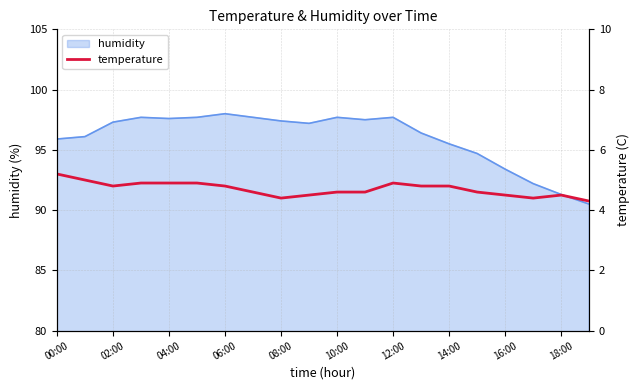

The humidity series shows 97.4 at 08:00. True or false?

True